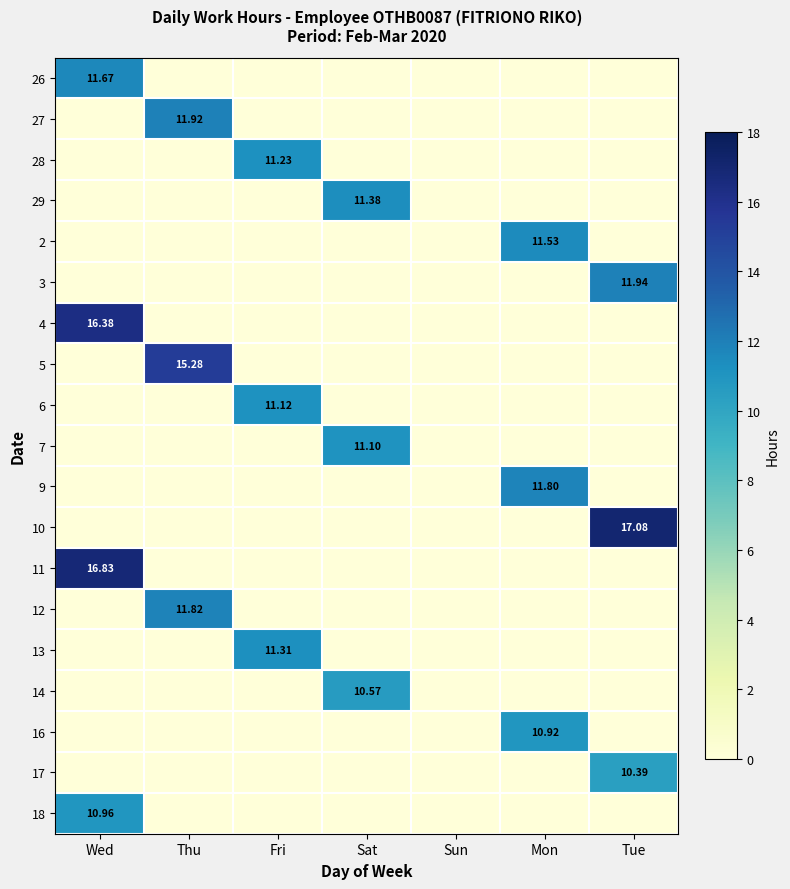

True or false: 9 has a value of -4.8 at Tue.

False